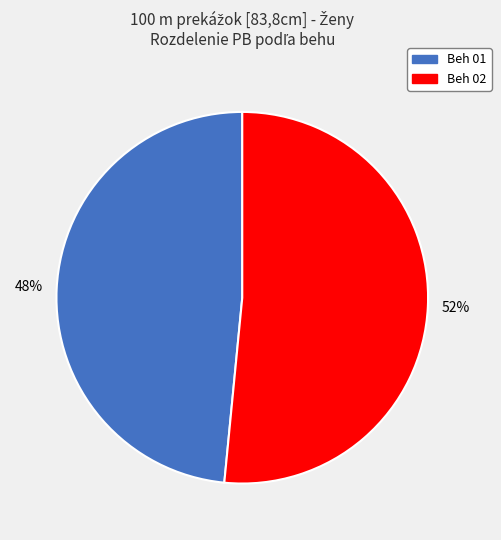

Is it true that Beh 01 is 48% of the pie?

True